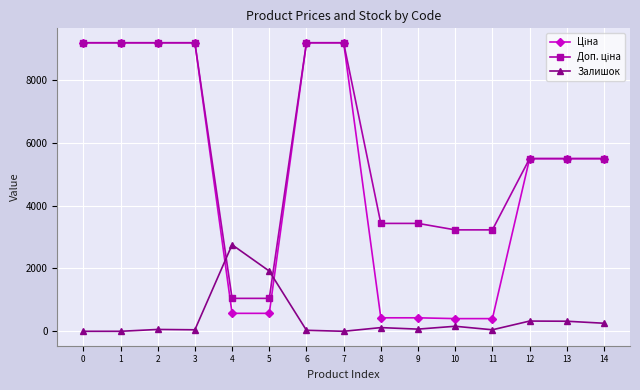

What is the total value across all series at 4?

4375.1